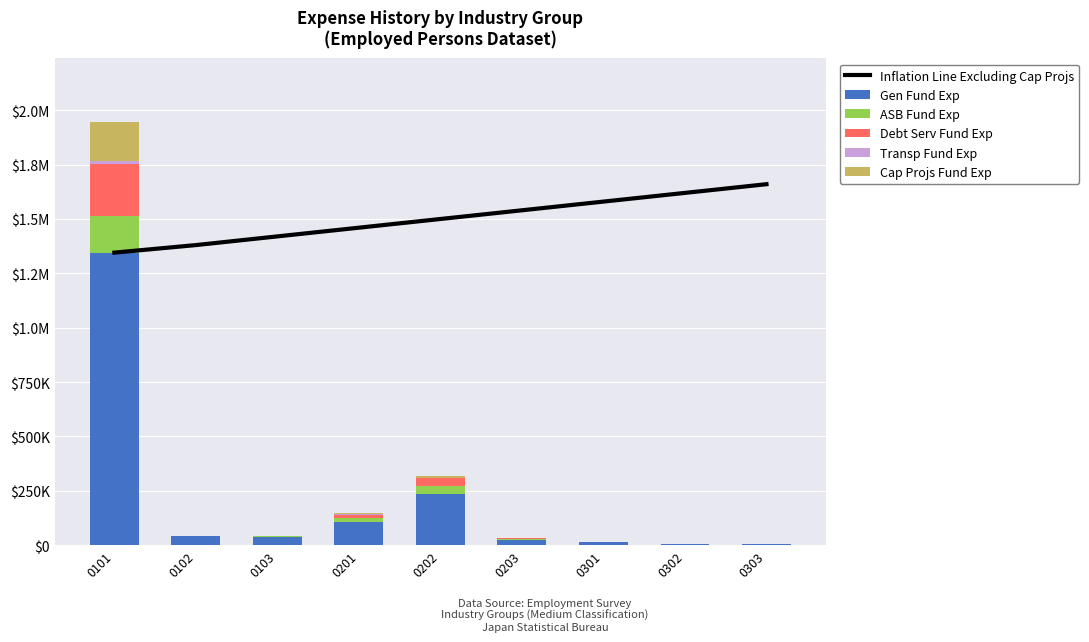

The Cap Projs Fund Exp series shows 181050 at 0101. True or false?

True